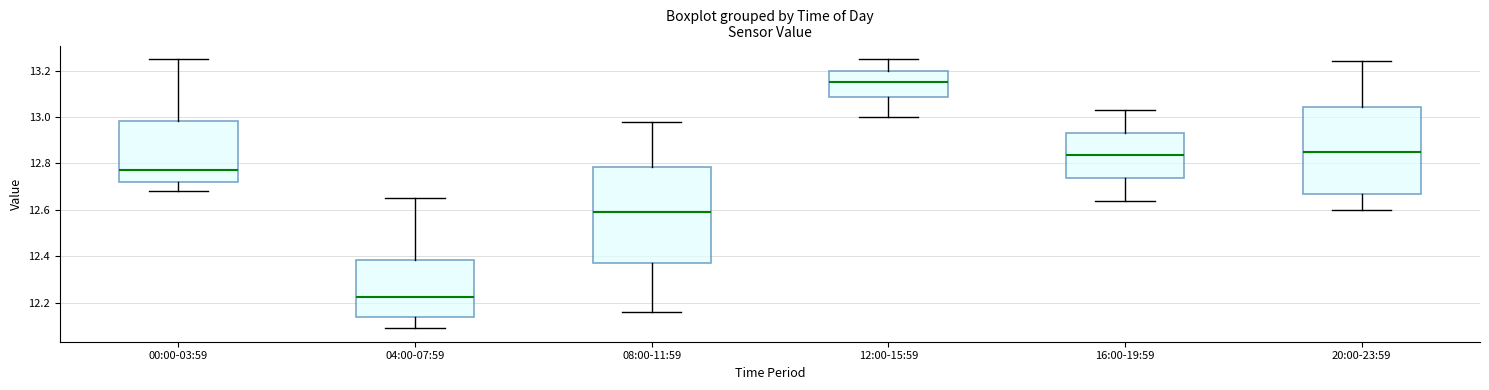

Reading left to right, read every box against the y-axis: the position of its median line, the range the box covers, and the ends of its whiskers. The values are not printed on the chart, so give them approximately, as read against the axis.

00:00-03:59: median 12.78, box 12.72 to 12.98, whiskers 12.68 to 13.26
04:00-07:59: median 12.22, box 12.14 to 12.38, whiskers 12.10 to 12.66
08:00-11:59: median 12.60, box 12.38 to 12.78, whiskers 12.16 to 12.98
12:00-15:59: median 13.16, box 13.08 to 13.20, whiskers 13.00 to 13.26
16:00-19:59: median 12.84, box 12.74 to 12.94, whiskers 12.64 to 13.04
20:00-23:59: median 12.86, box 12.66 to 13.04, whiskers 12.60 to 13.24